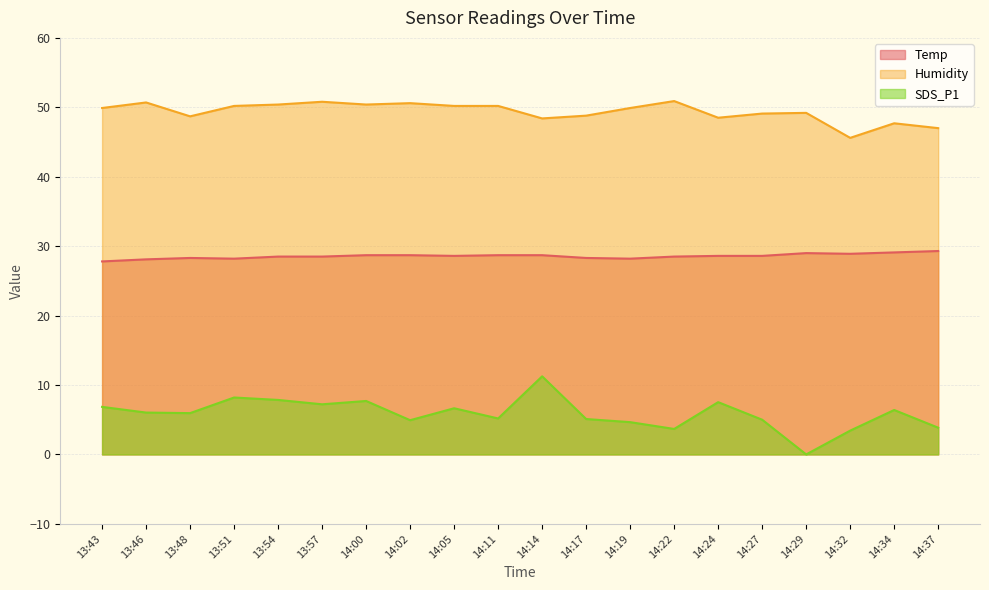

Which has a higher value, 14:27 or 14:00?

14:00